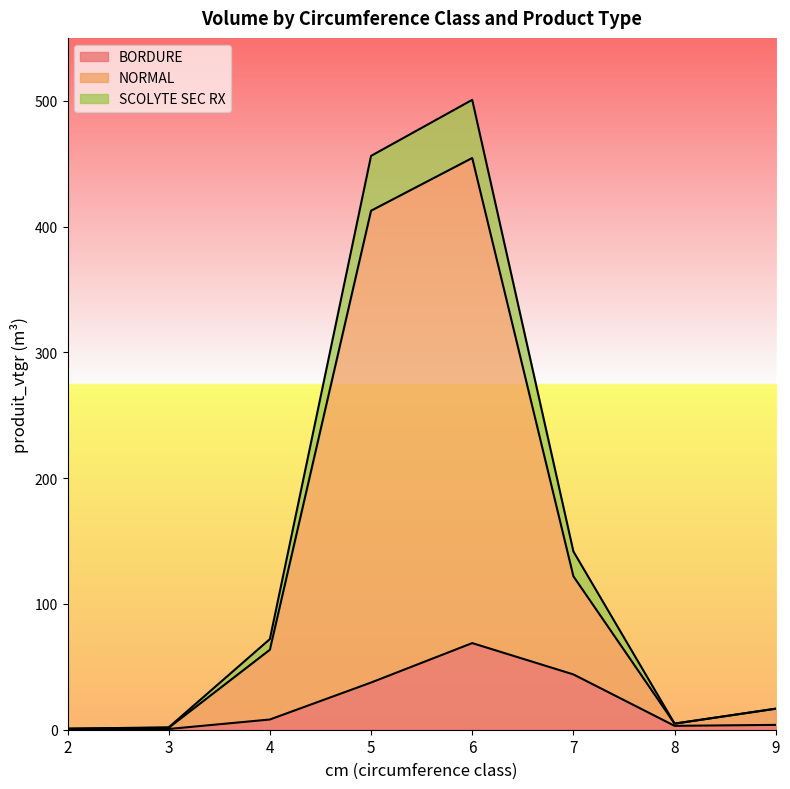

What is the difference between the maximum and minimum values in the BORDURE series?

68.5